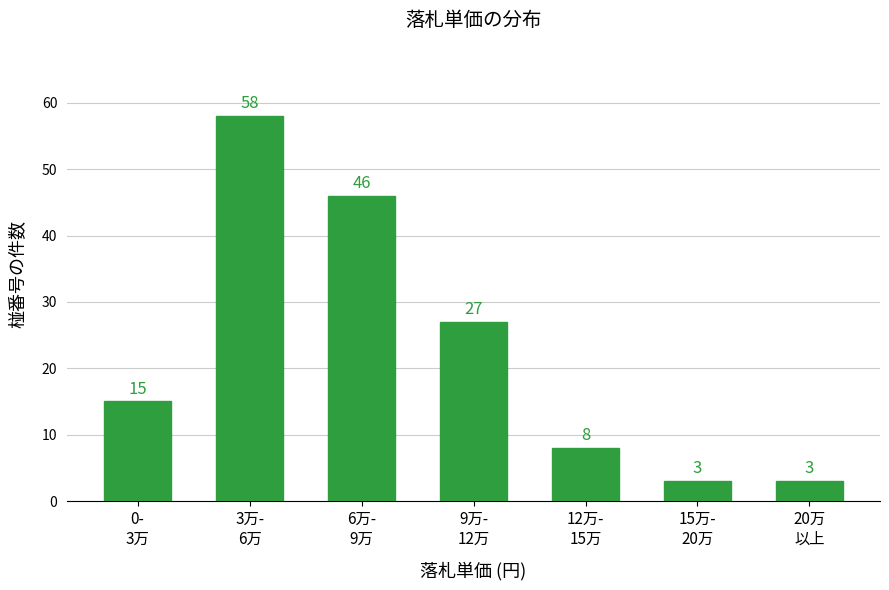

Reading left to right, list all the values displayed in this chart.

15	58	46	27	8	3	3